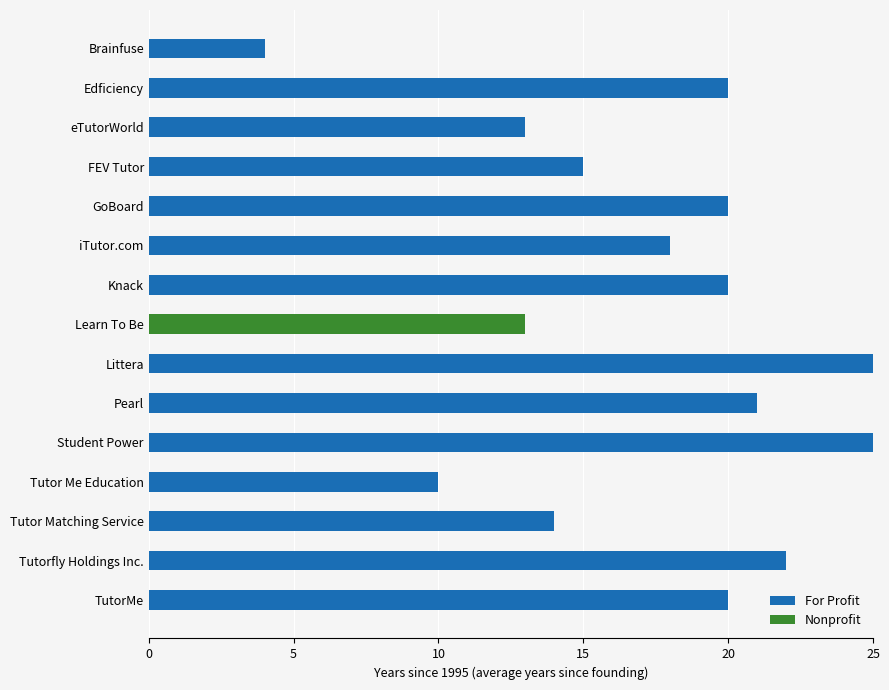

What is the total value across all series at iTutor.com?

18